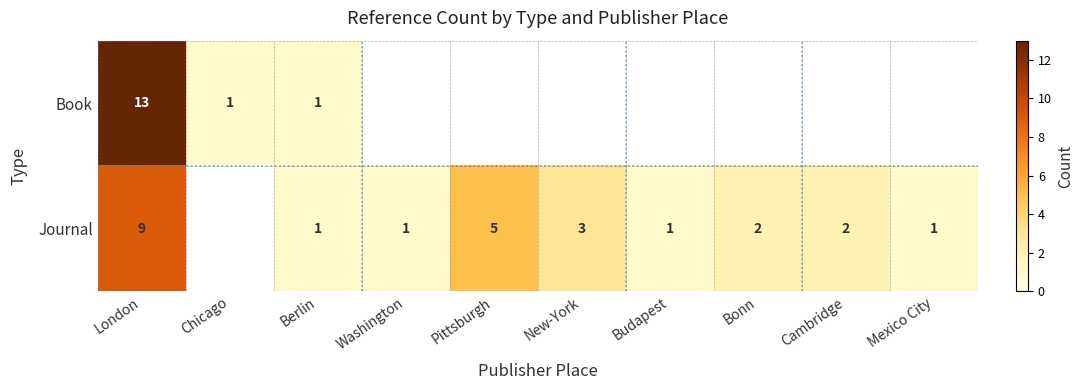

At which category is the sum across all series the highest?

London